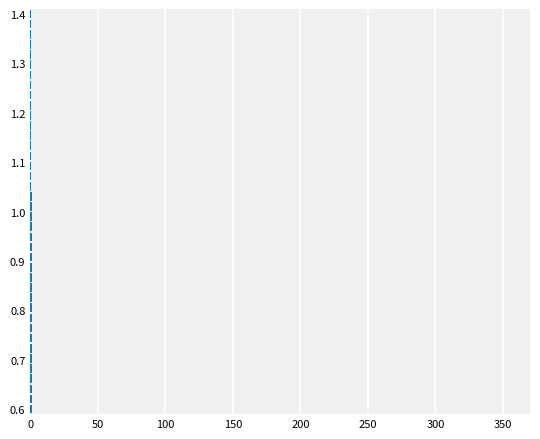

What is the sum of all values?

38.0